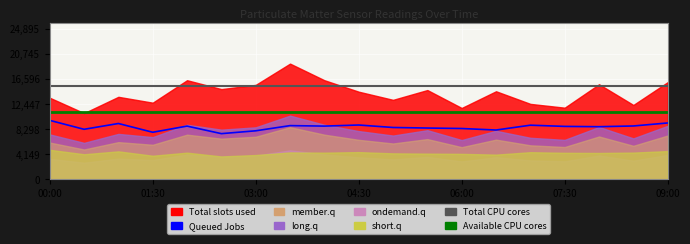

What is the sum of the values at 03:00 and 09:00?

17340